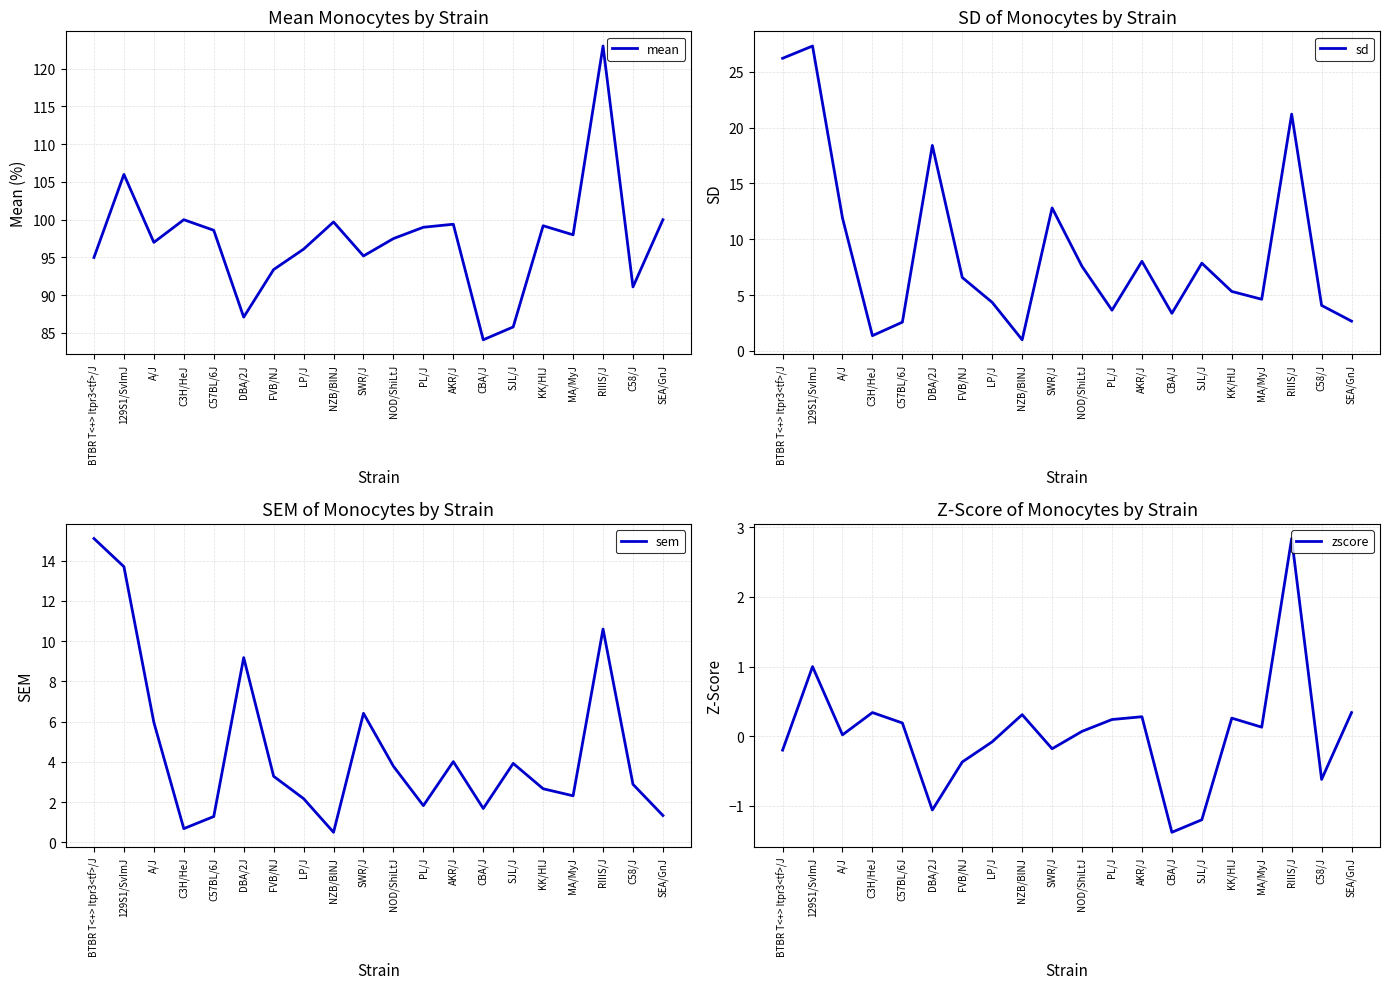

True or false: sem and sd intersect in this chart.

False